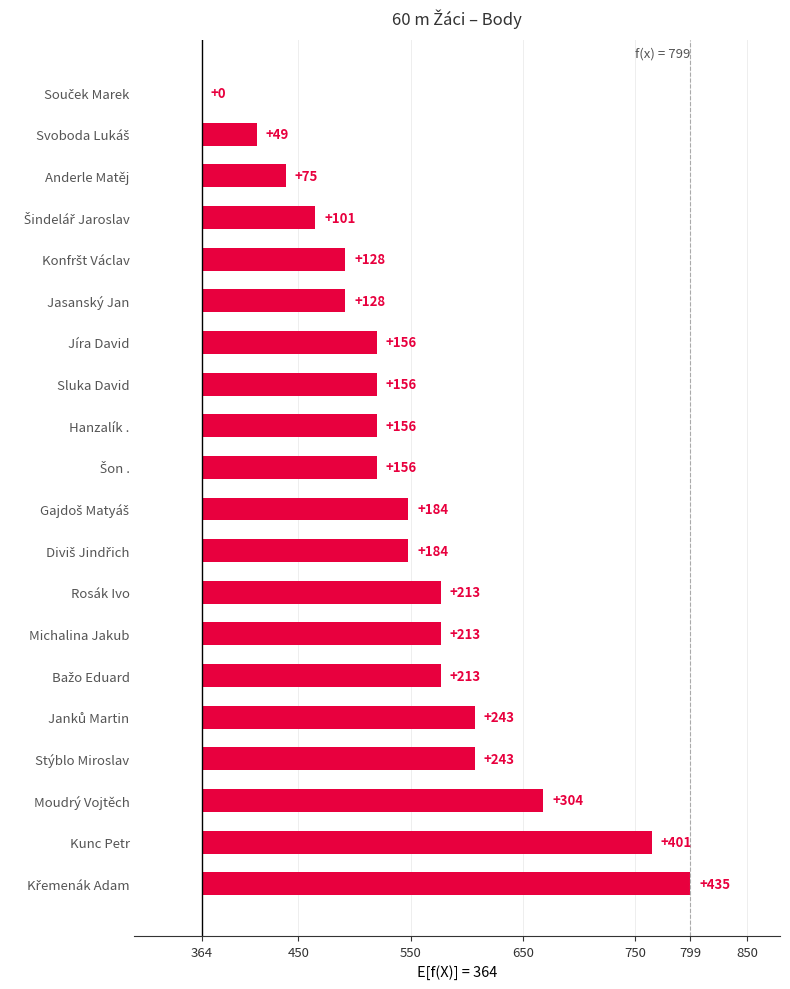

How many values are below 184?

10